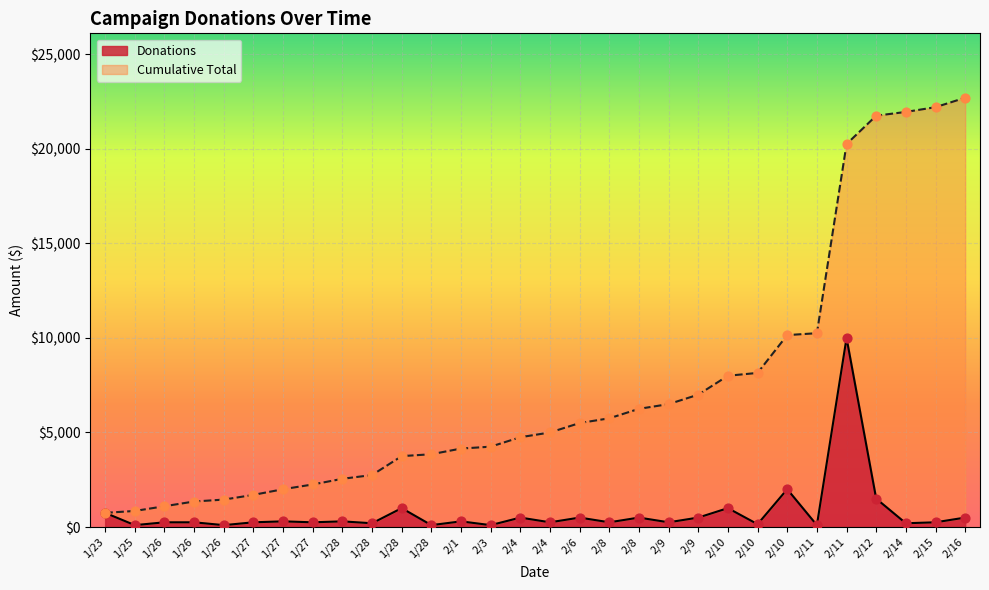

What is the total value across all series at 1/26?

1350